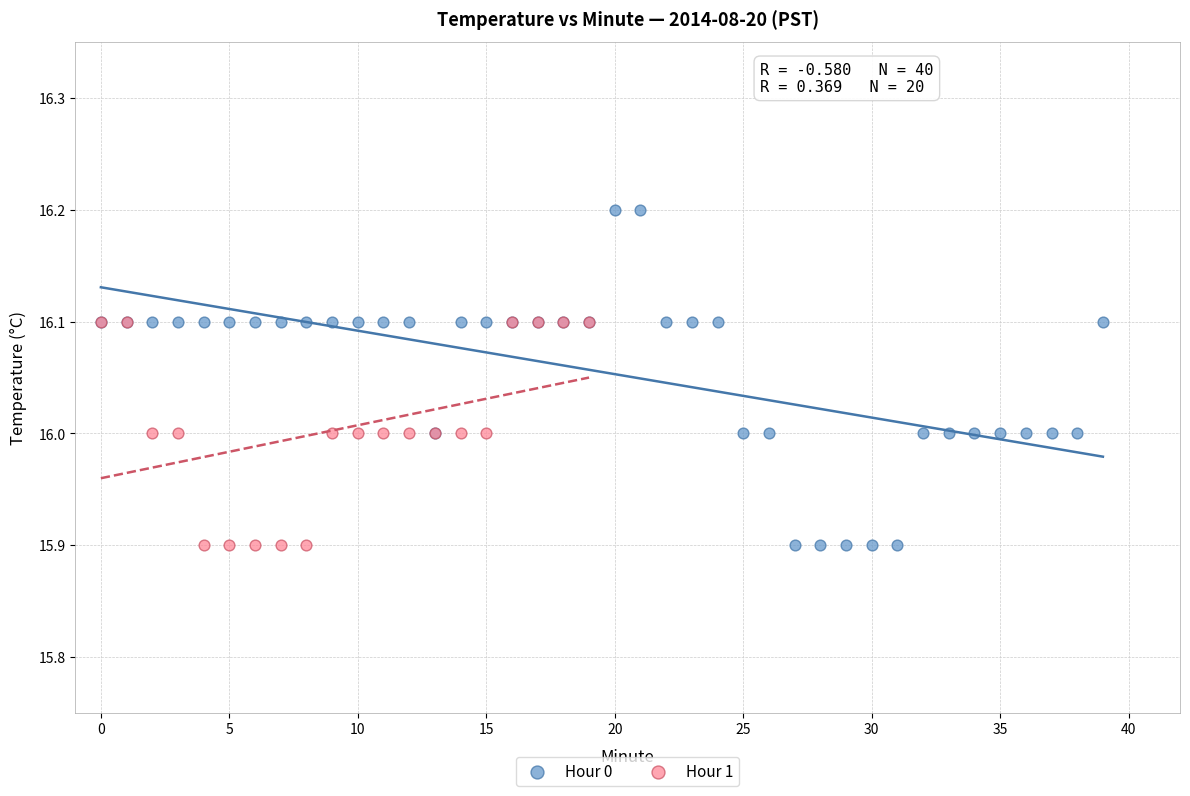

Which series contains the highest Y value?

Hour 0